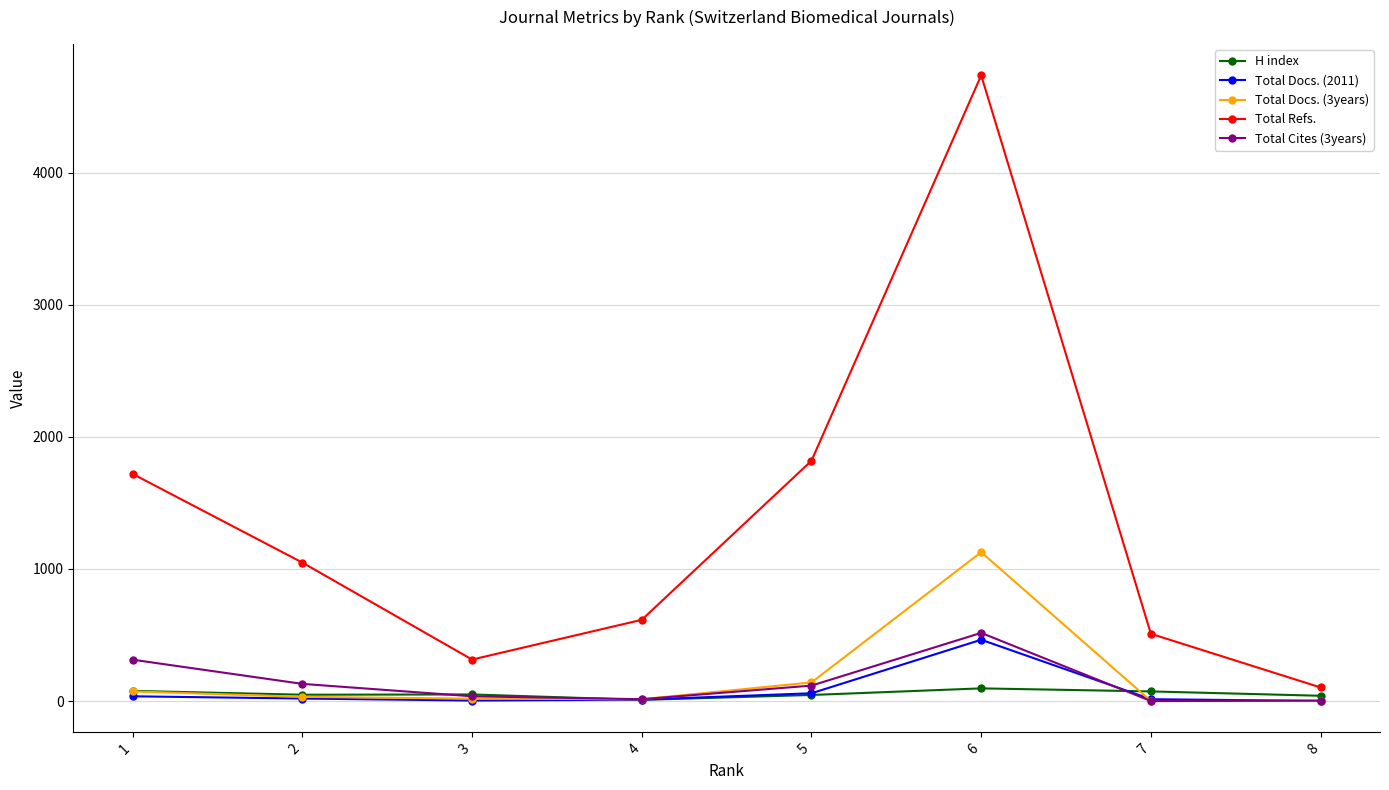

What are all the series names shown in the legend?

H index, Total Docs. (2011), Total Docs. (3years), Total Refs., Total Cites (3years)